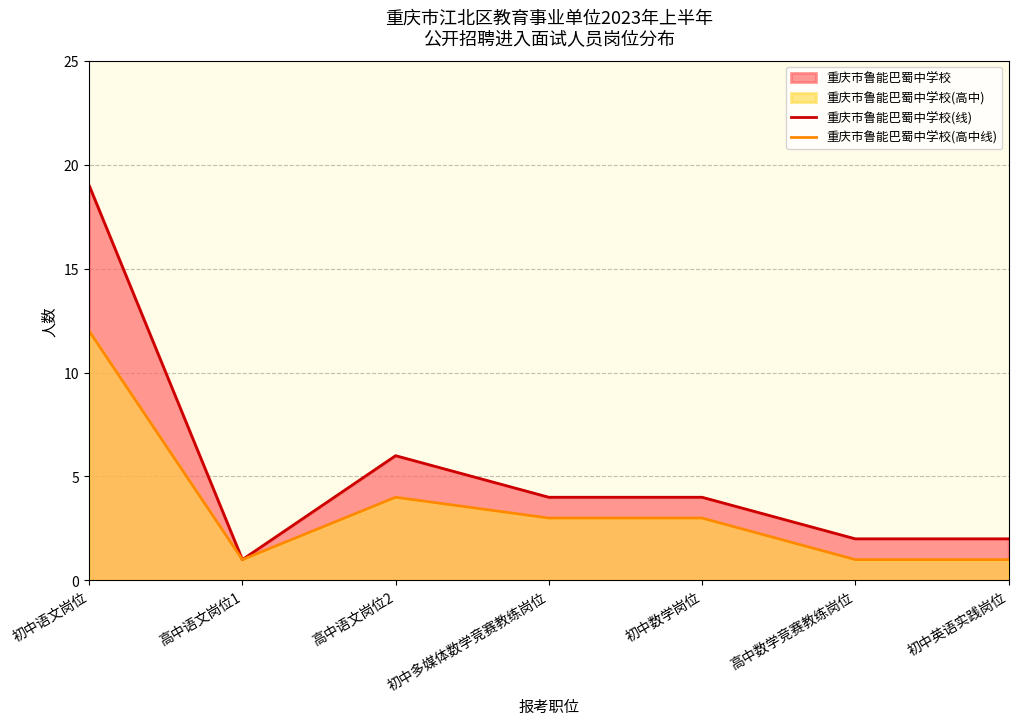

At how many categories does at least one series exceed 10?

1